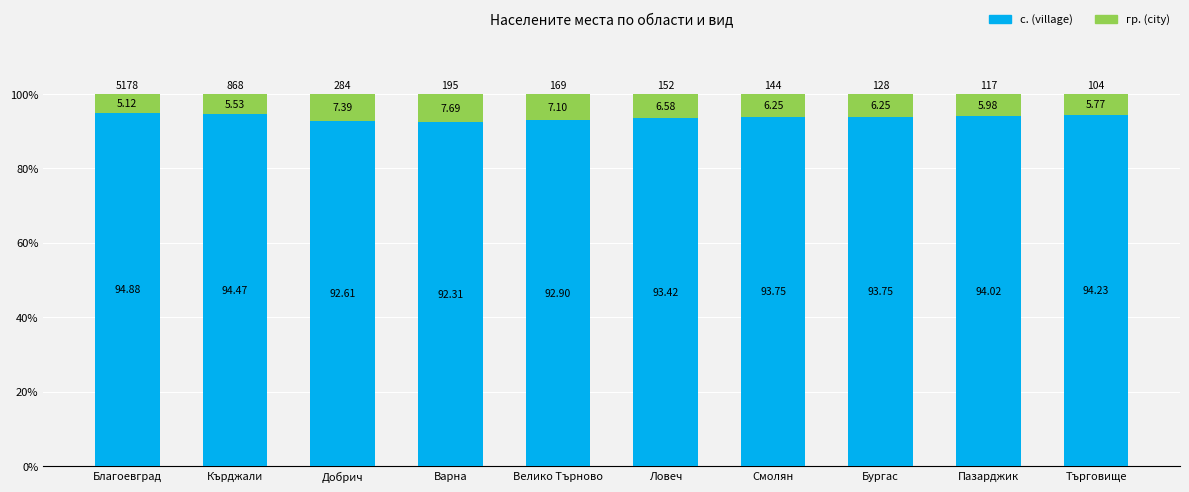

What is the total value across all series at Кърджали?

100.0